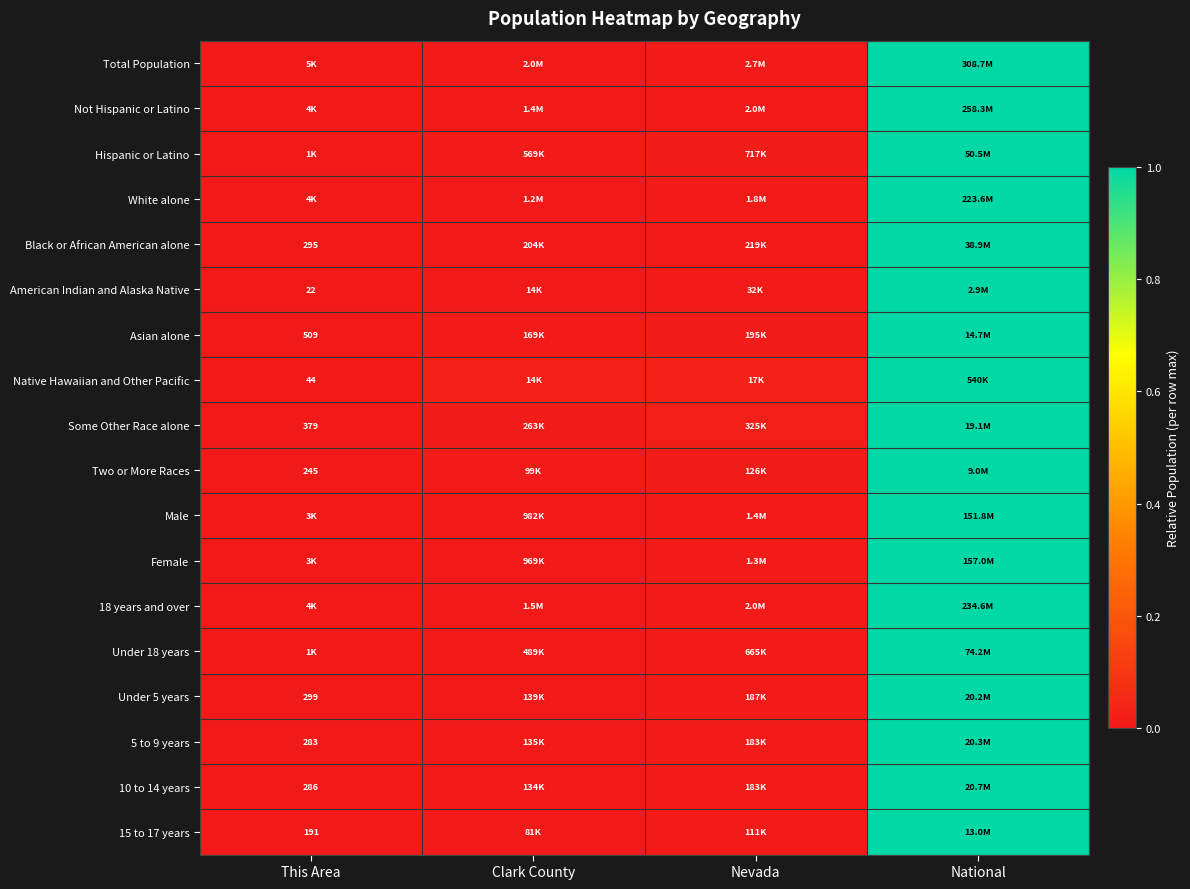

Is it true that Asian alone equals 0.0 at This Area?

True